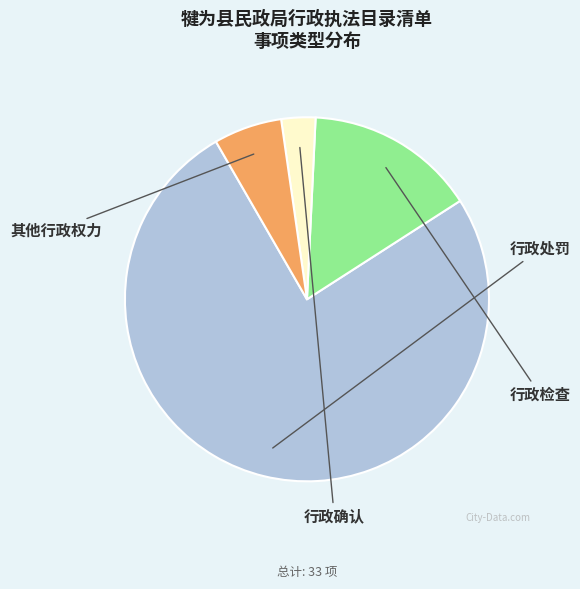

Between 行政处罚 and 行政确认, which is larger?

行政处罚